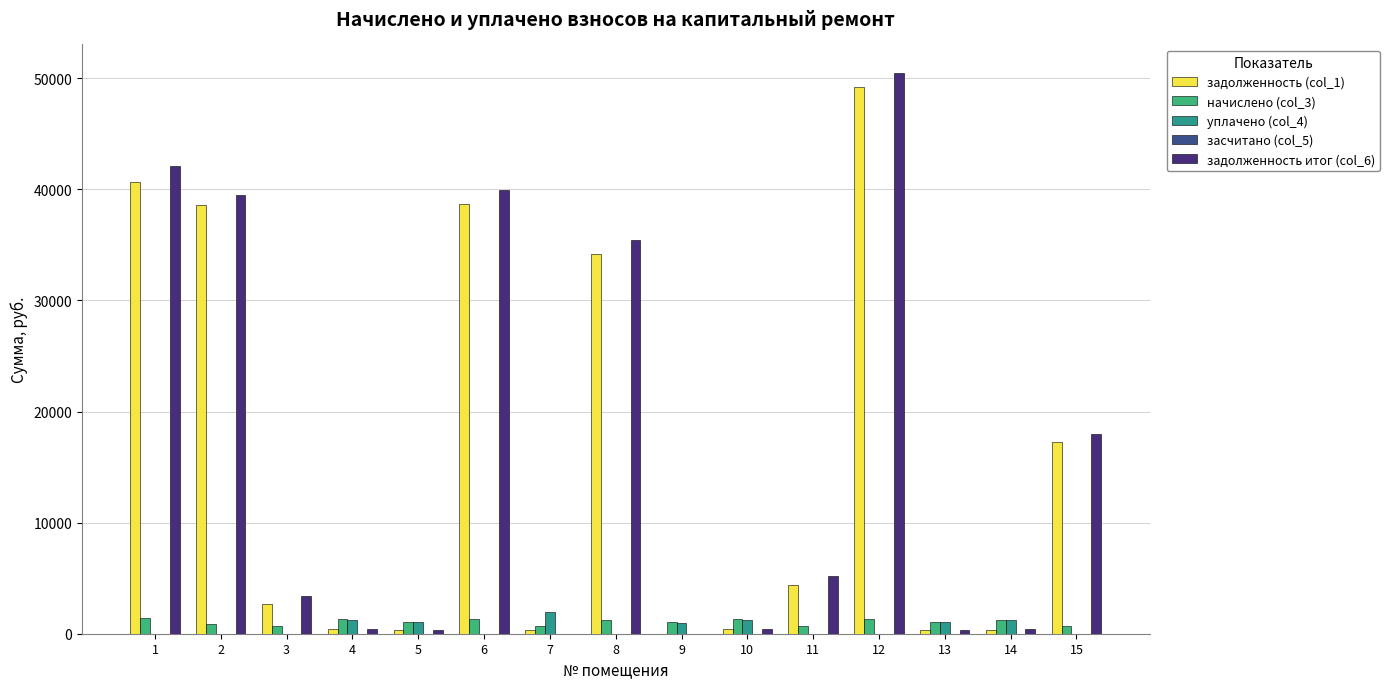

True or false: задолженность (col_1) has a value of 379.6 at 14.

True